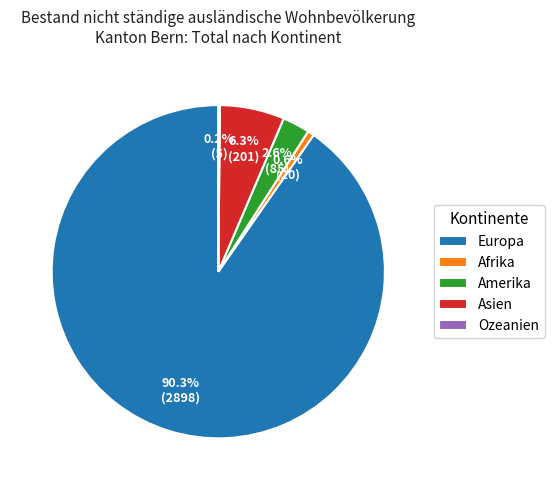

Which has a higher value, Afrika or Amerika?

Amerika